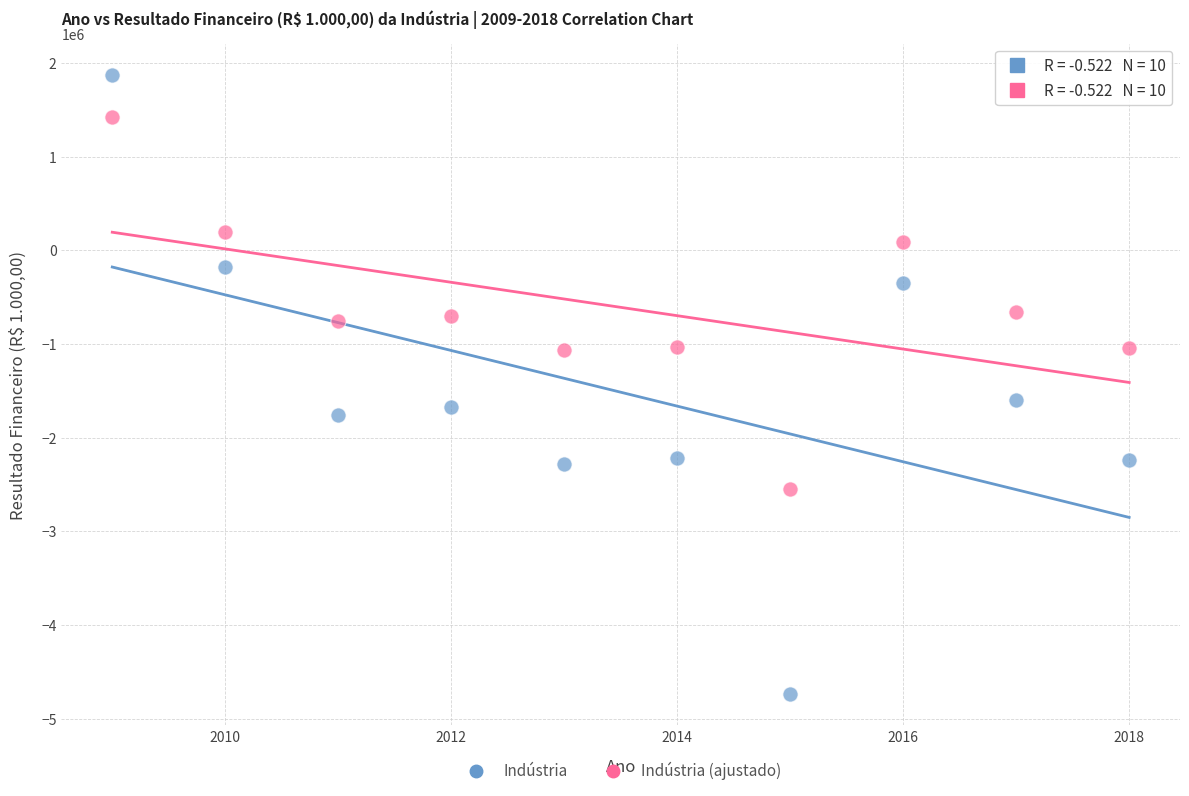

Which series reaches the maximum Y coordinate?

Indústria